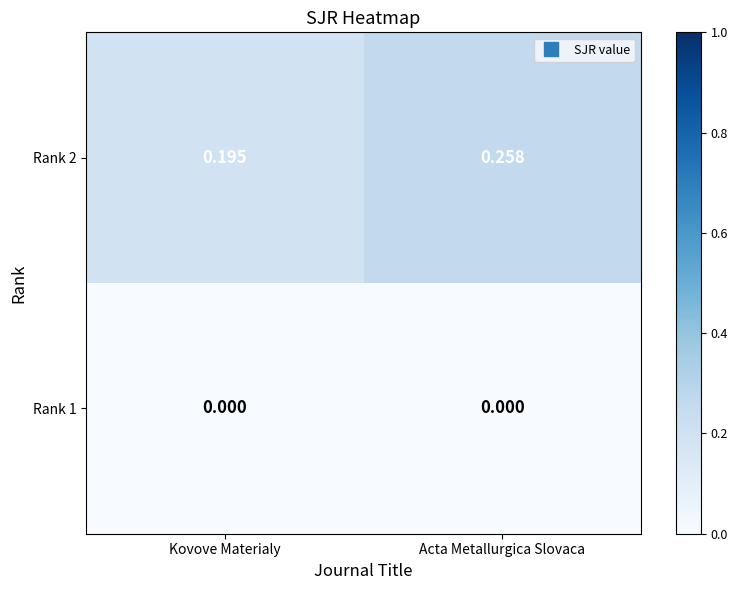

Rank the categories by Rank 2 value from highest to lowest.

Acta Metallurgica Slovaca, Kovove Materialy